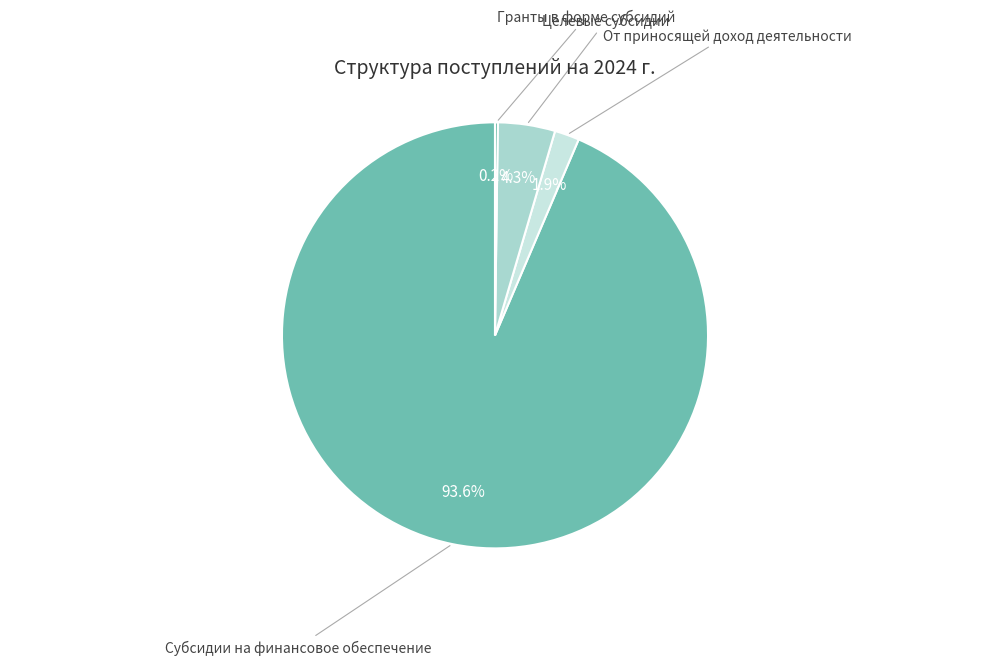

Is there a majority slice in this chart?

Yes